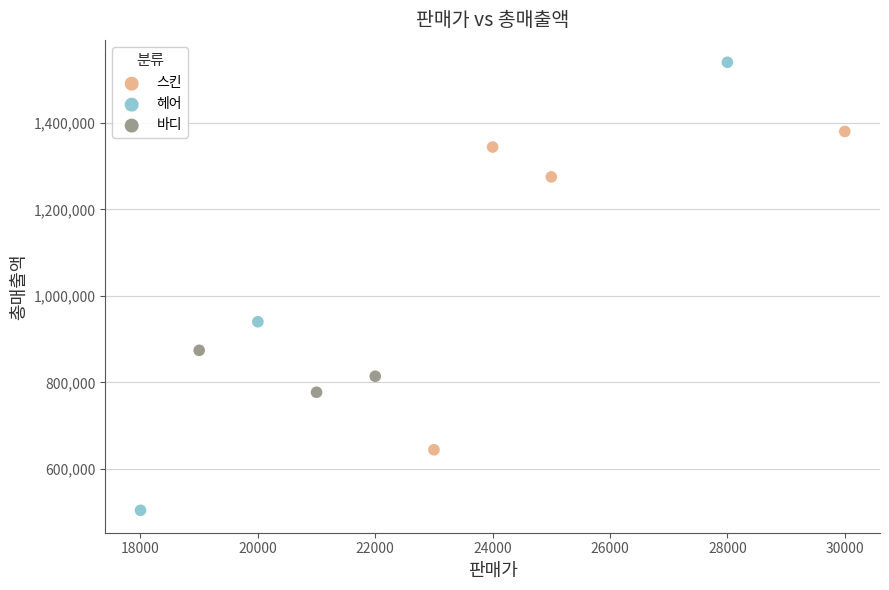

Which series contains the highest Y value?

헤어